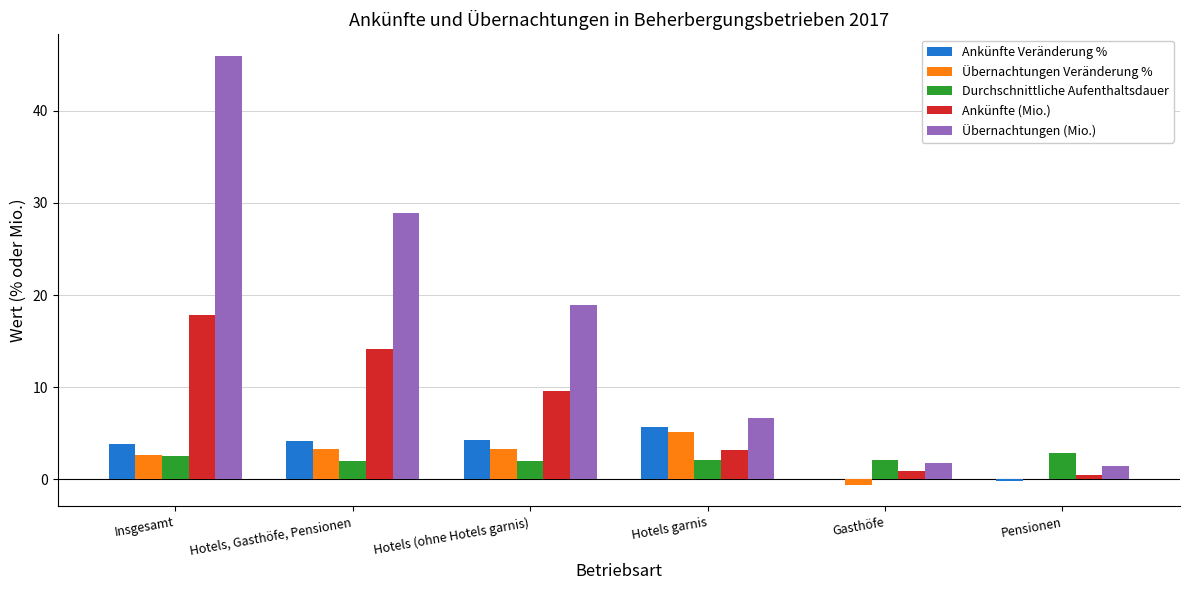

Which category has the highest value across all series?

Insgesamt